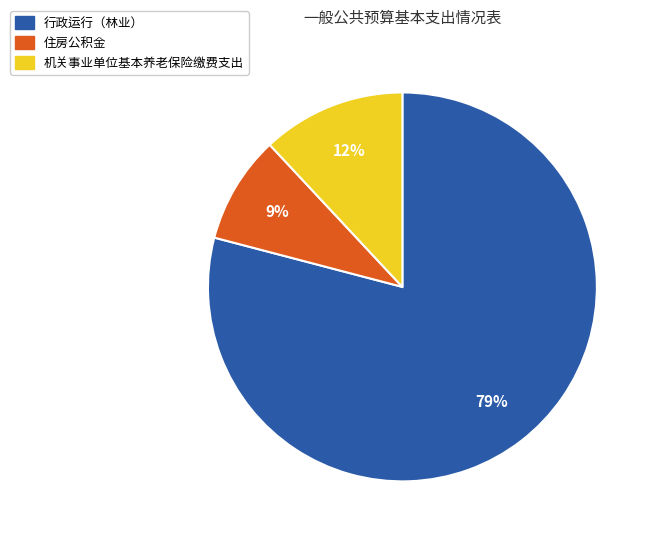

Rank the categories by value from highest to lowest.

行政运行（林业）, 机关事业单位基本养老保险缴费支出, 住房公积金